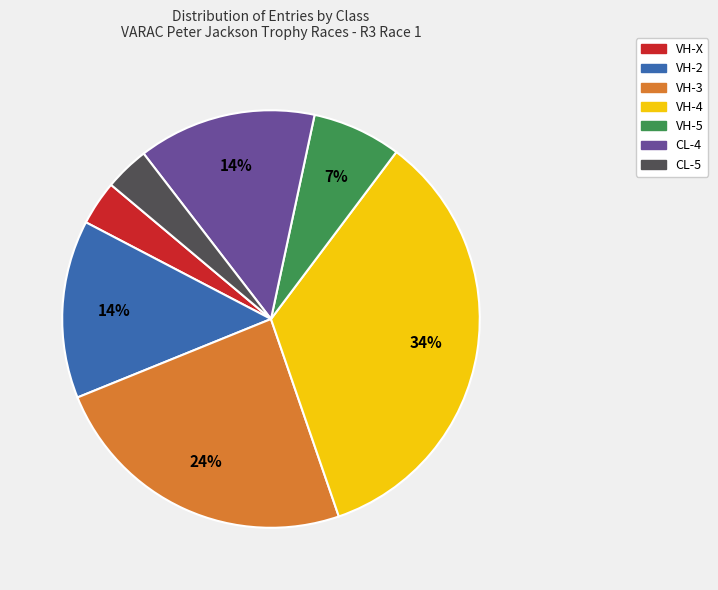

Which slice is the largest?

VH-4